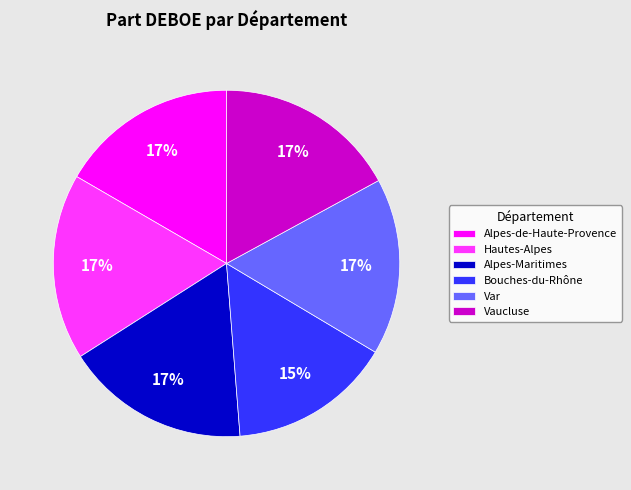

The Hautes-Alpes slice represents 17% of the pie. True or false?

True